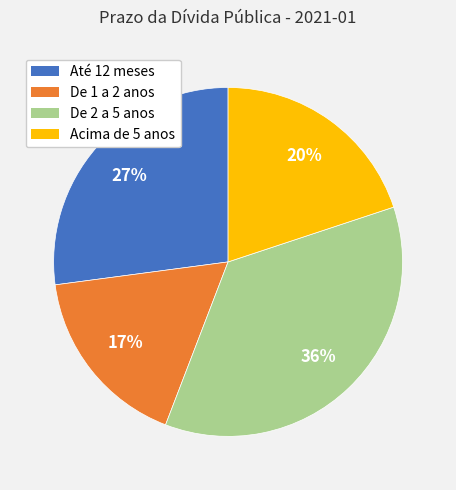

Do De 2 a 5 anos and Até 12 meses together represent more than half of the pie?

Yes